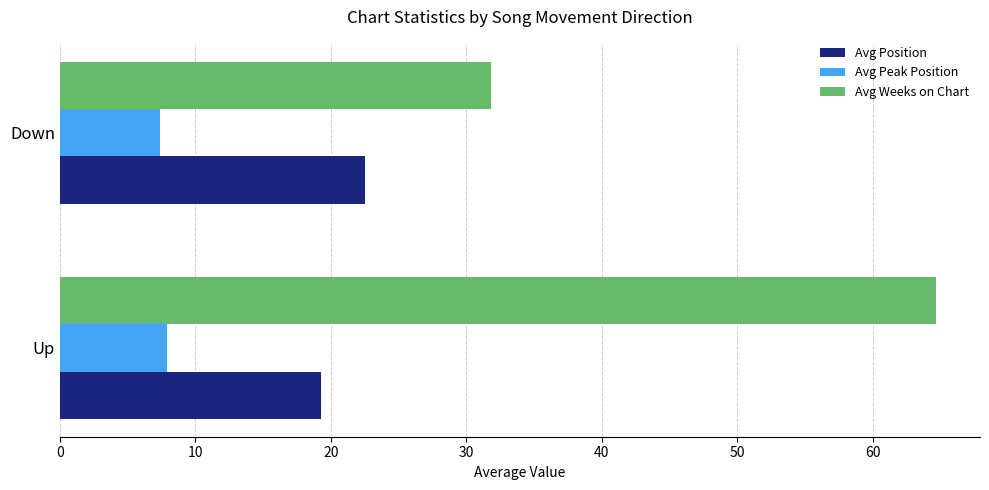

Which series has the largest total across all categories?

Avg Weeks on Chart